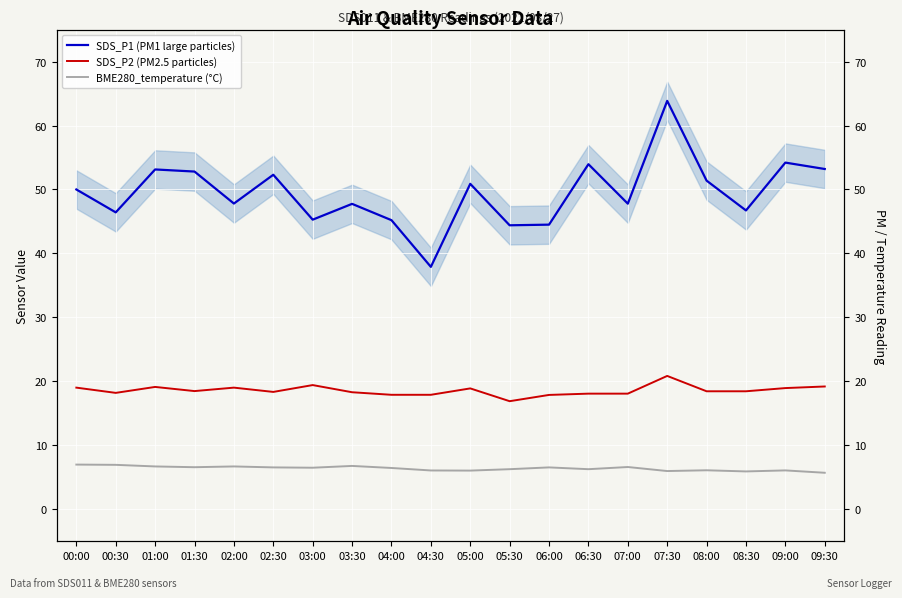

Where does the SDS_P1 (PM1 large particles) series first go above 50?

01:00